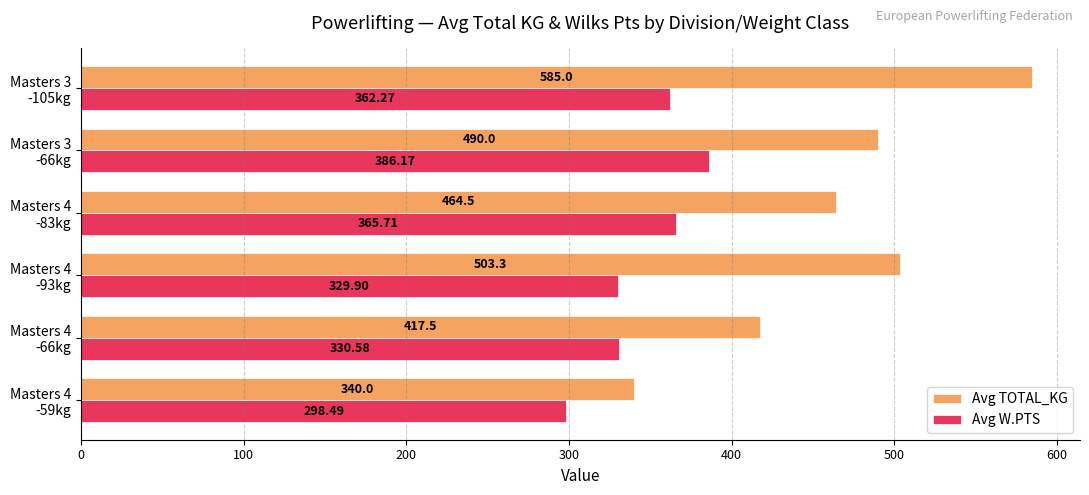

Rank the series by their maximum value, from highest to lowest.

Avg TOTAL_KG, Avg W.PTS